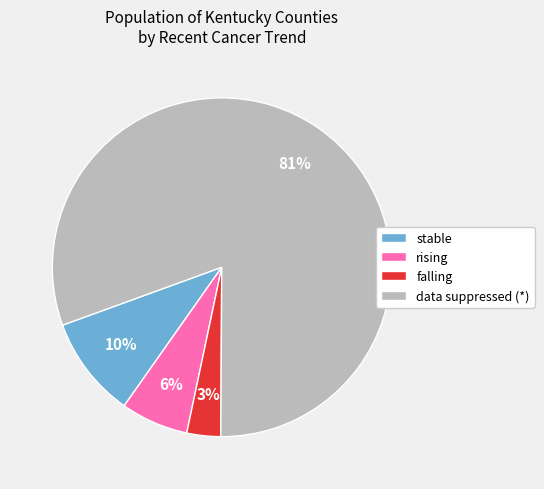

True or false: stable accounts for 56% of the total.

False